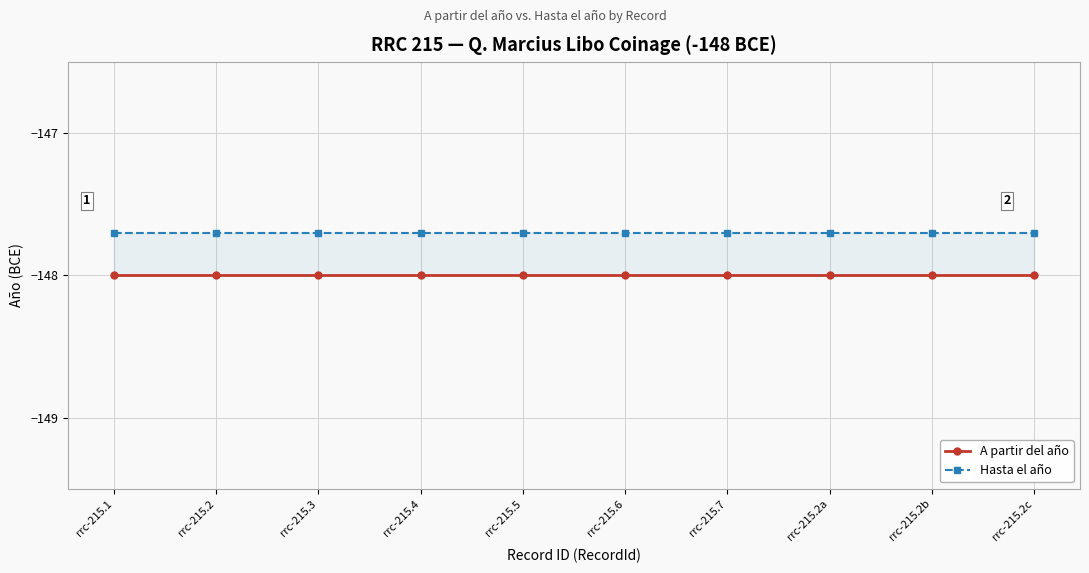

What is the greatest value displayed?

-147.7